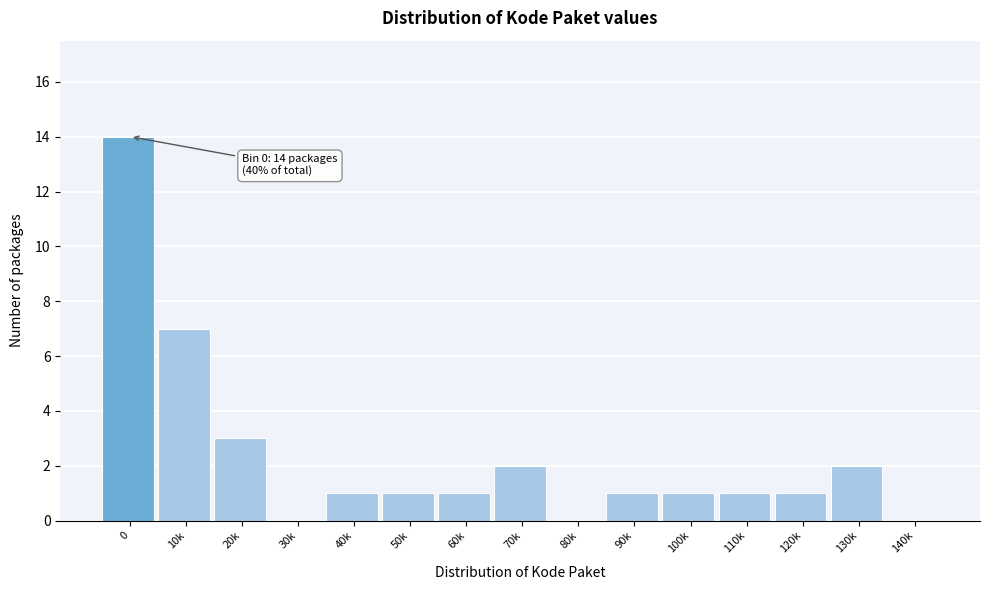

Reading right to left, what are all the values shown in this chart?

140k=0	130k=2	120k=1	110k=1	100k=1	90k=1	80k=0	70k=2	60k=1	50k=1	40k=1	30k=0	20k=3	10k=7	0=14